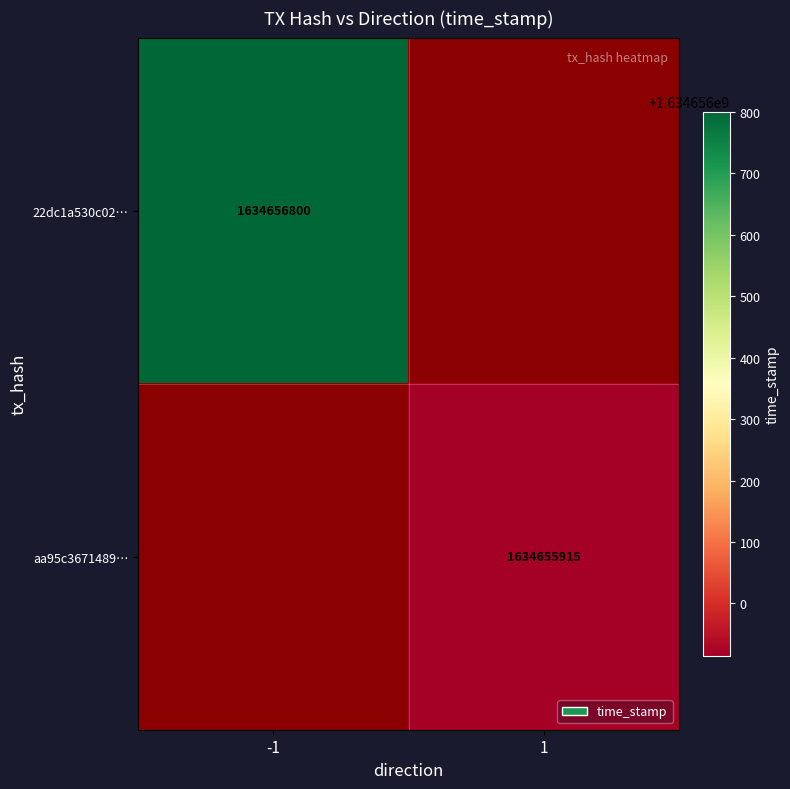

Reading right to left, what are all the values shown in this chart?

22dc1a530c02266e0d9c940c7ce1829a6498517: 1634656800	-1
aa95c36714890ad6b8fc18faa114bf86d0b4003: 1634655915	1